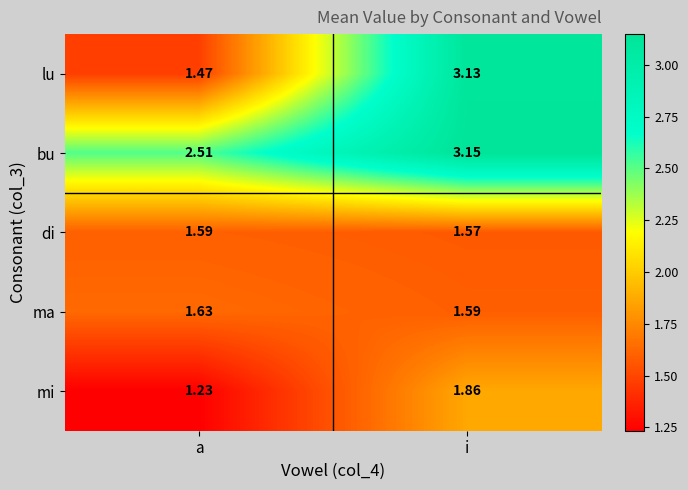

List the series in order of their peak value, lowest first.

di, ma, mi, lu, bu